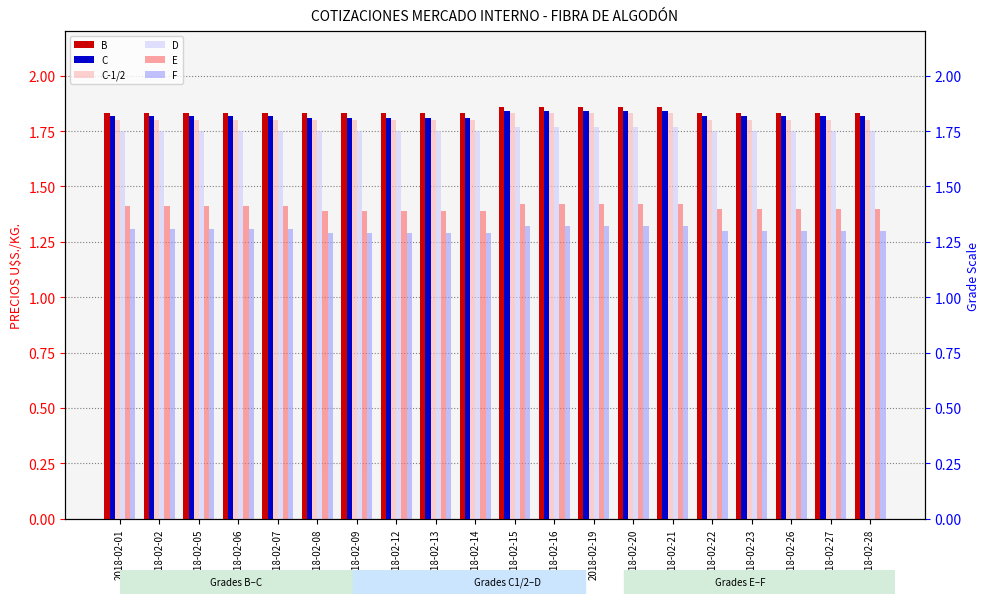

What is the sum of the D values at 2018-02-12 and 2018-02-22?

3.5